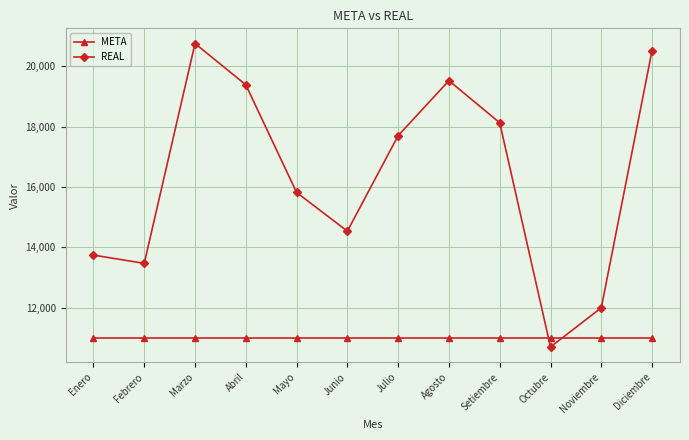

After their last crossing, which series has the higher values: REAL or META?

REAL